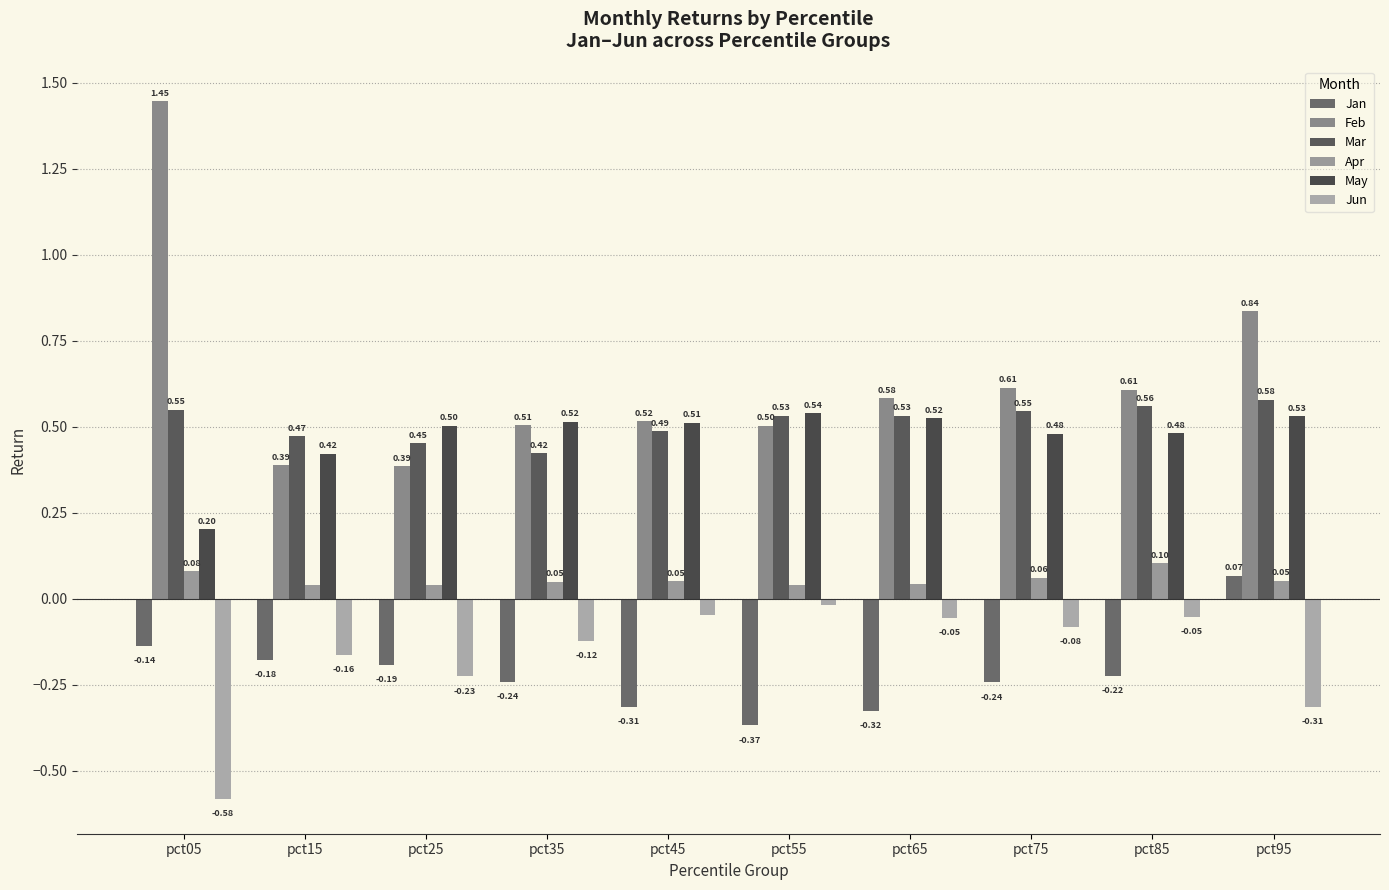

Which series changed the most between pct15 and pct25?

May